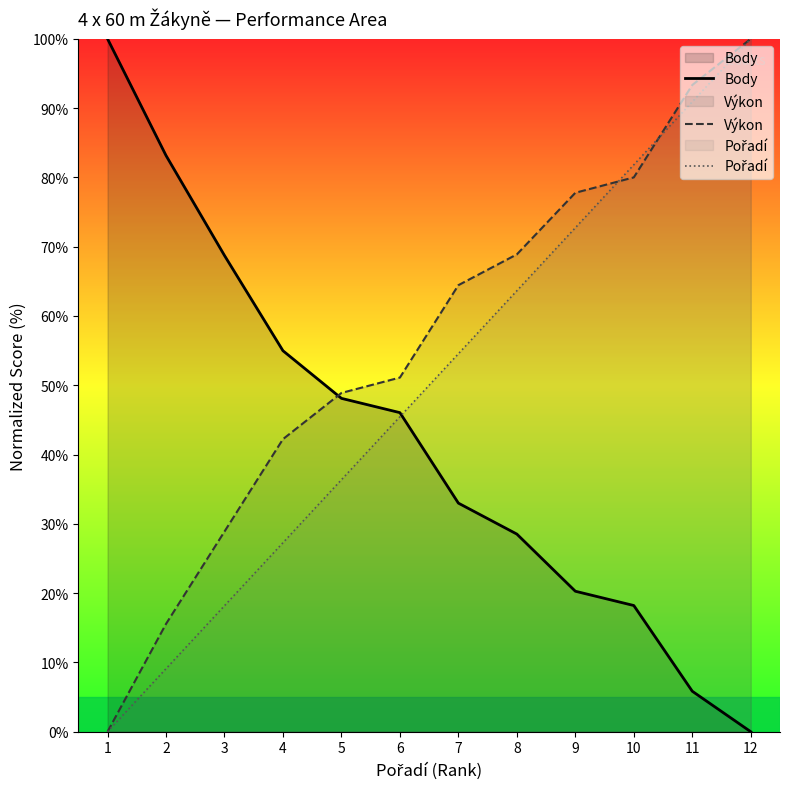

What is the difference between the Pořadí values at 8 and 3?

45.5